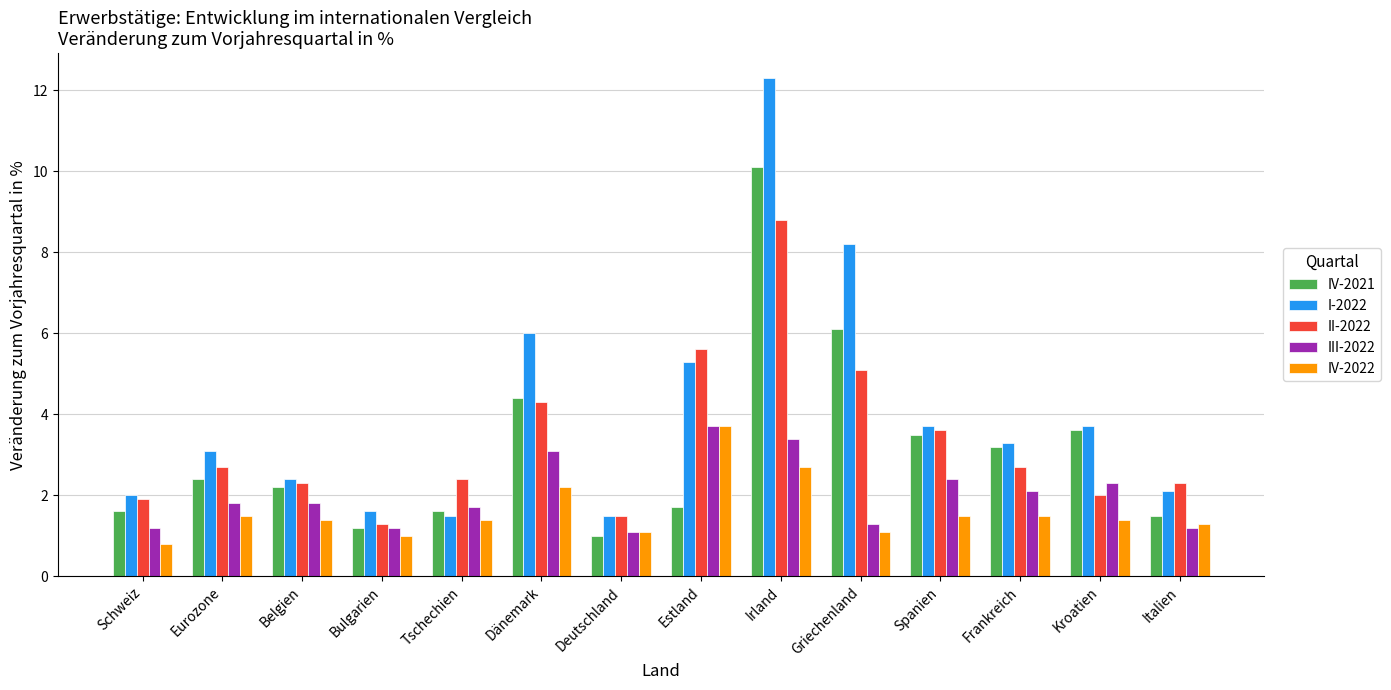

What position from the left is Belgien?

3